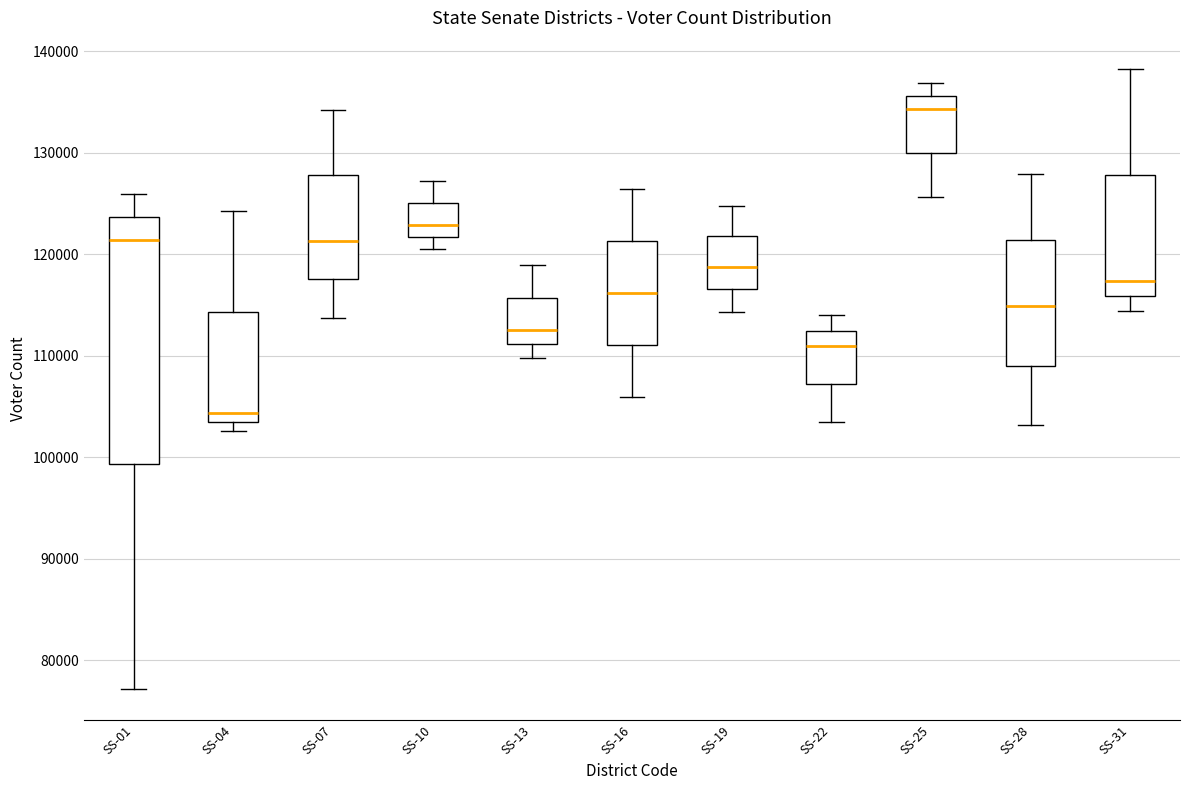

Where does the median line of the box for SS-10 sit on the y-axis? The values are not printed on the chart, so give them approximately, as read against the axis.

123000